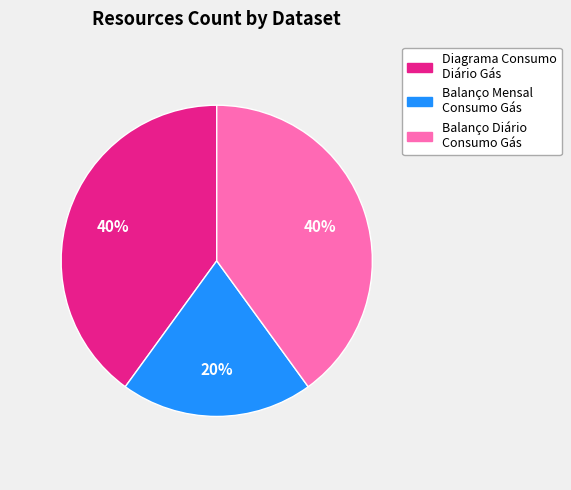

Is there a majority slice in this chart?

No